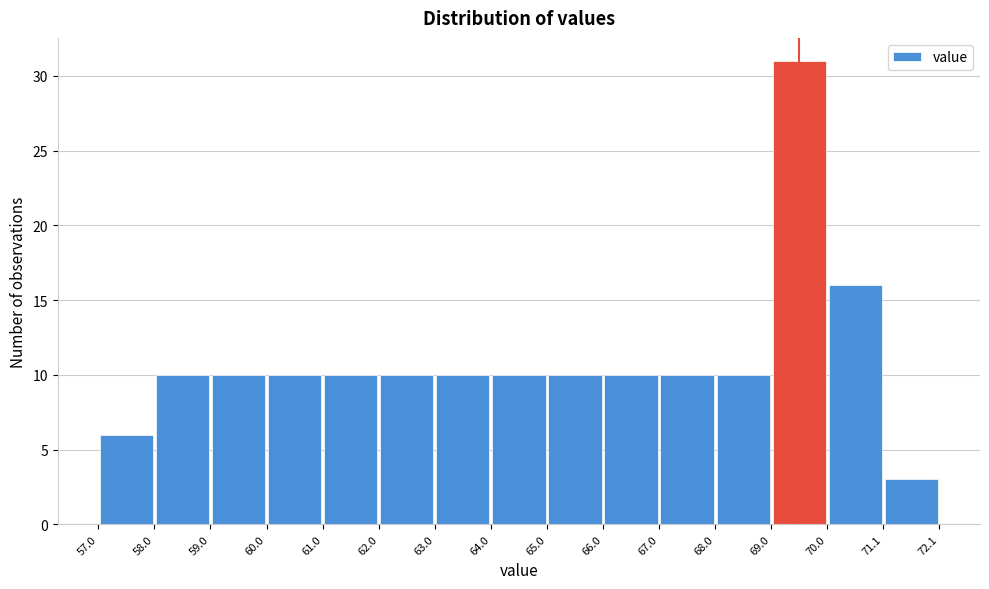

Reading left to right, transcribe this chart: for each bar, give the range it covers on the x-axis and its height. The values are not printed on the chart, so give them approximately, as read against the axis.

57.0 to 58.0: 6
58.0 to 59.0: 10
59.0 to 60.0: 10
60.0 to 61.0: 10
61.0 to 62.0: 10
62.0 to 63.0: 10
63.0 to 64.0: 10
64.0 to 65.0: 10
65.0 to 66.0: 10
66.0 to 67.0: 10
67.0 to 68.0: 10
68.0 to 69.0: 10
69.0 to 70.0: 31
70.0 to 71.1: 16
71.1 to 72.1: 3